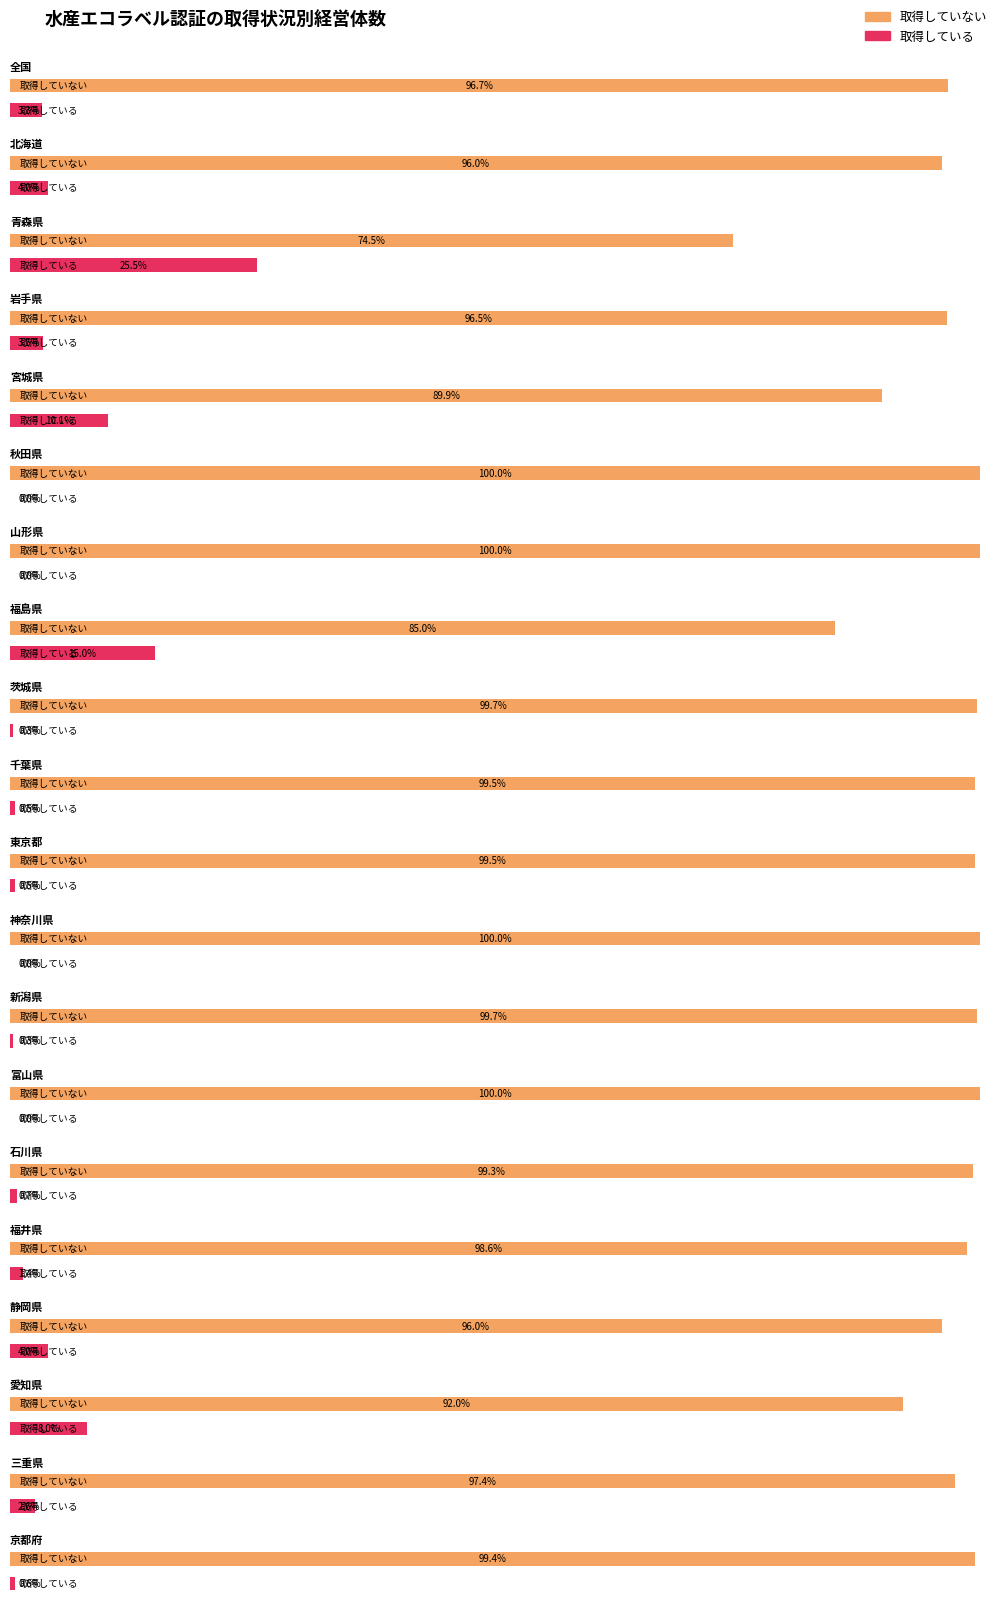

At which label is 取得していない closest to 31860?

北海道